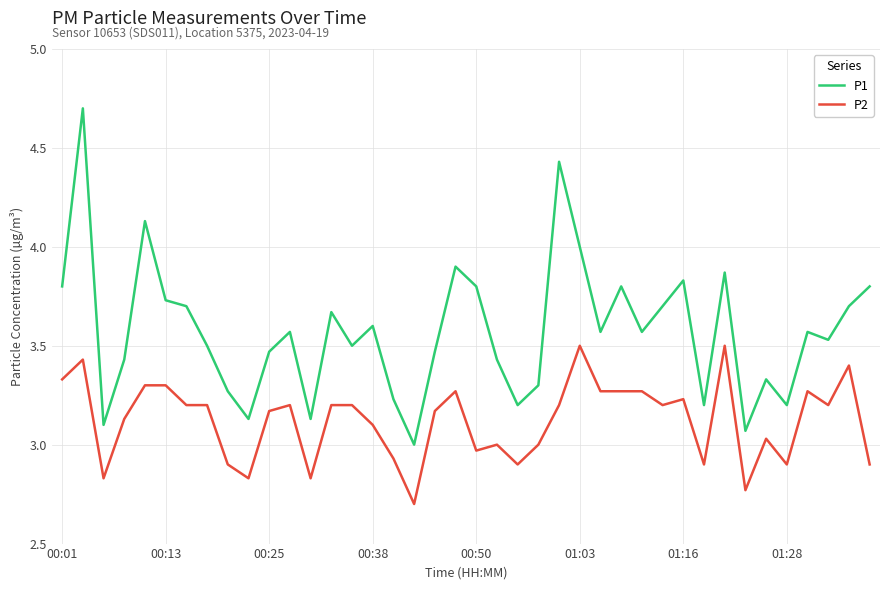

What is the minimum value shown in the chart?

2.7